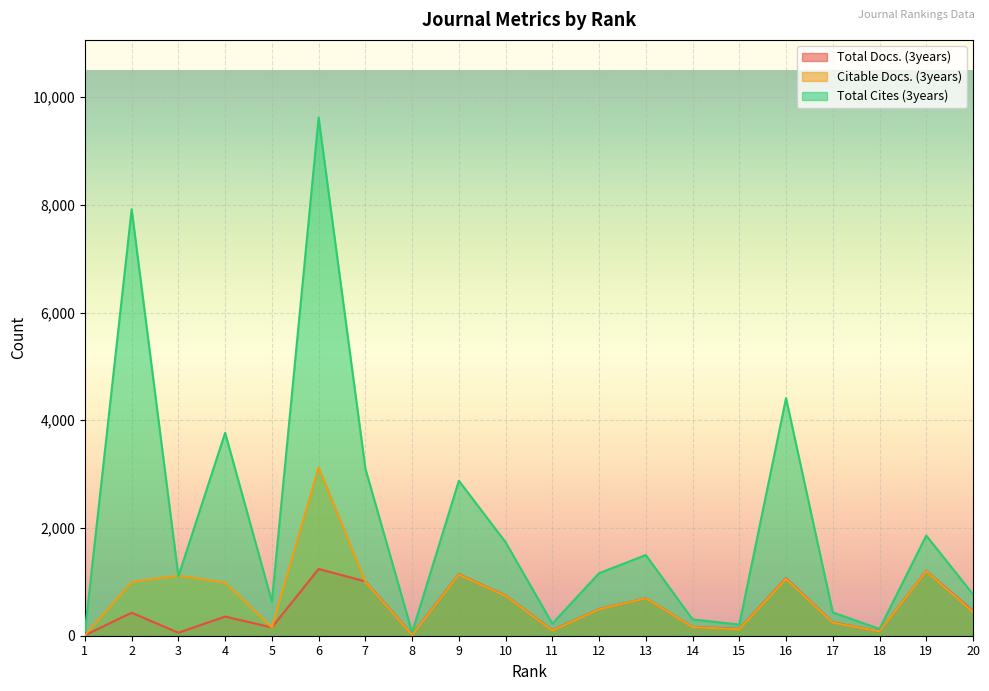

True or false: Total Docs. (3years) has a value of 21 at 8.

True